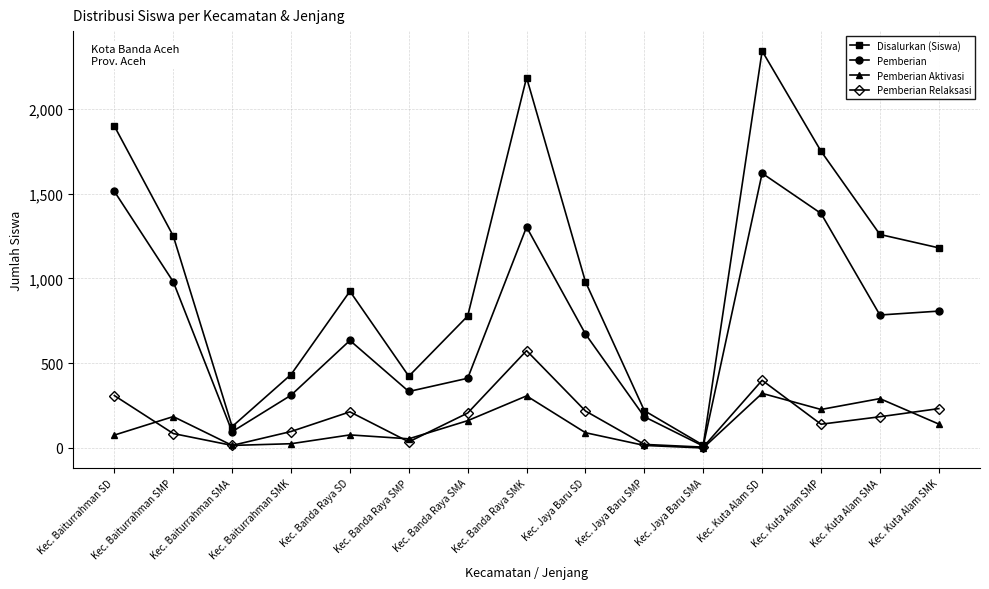

Is it true that Pemberian Aktivasi equals 185 at Kec. Baiturrahman SMP?

True